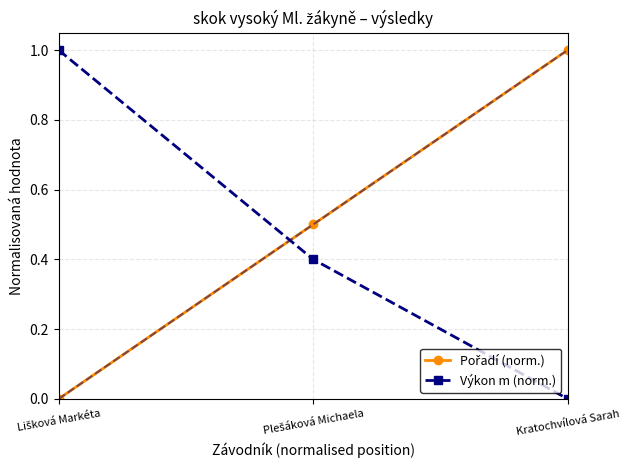

What is the label of the 3rd point from the left?

Kratochvílová Sarah